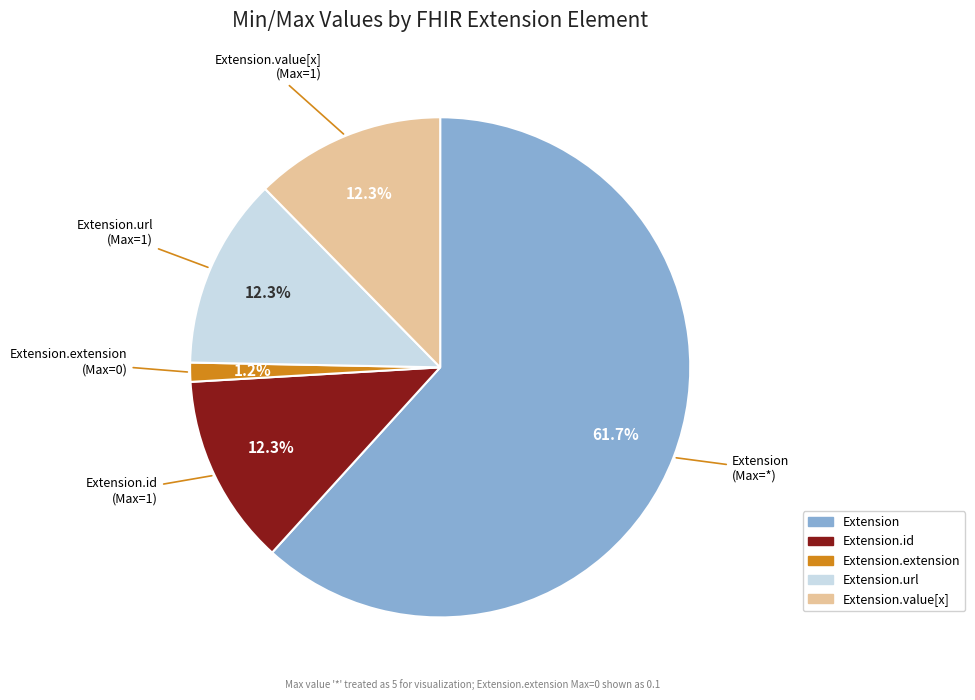

Count the number of slices in the pie.

5